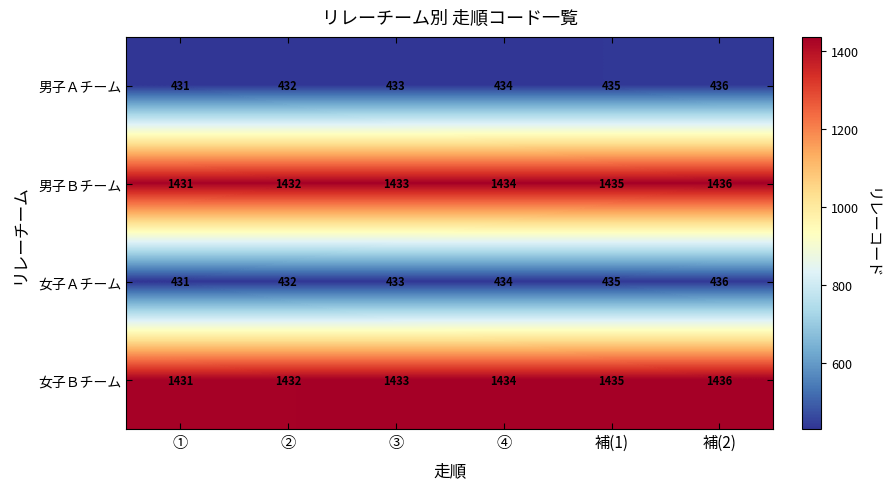

Which category has the lowest value in the 女子Ｂチーム series?

①